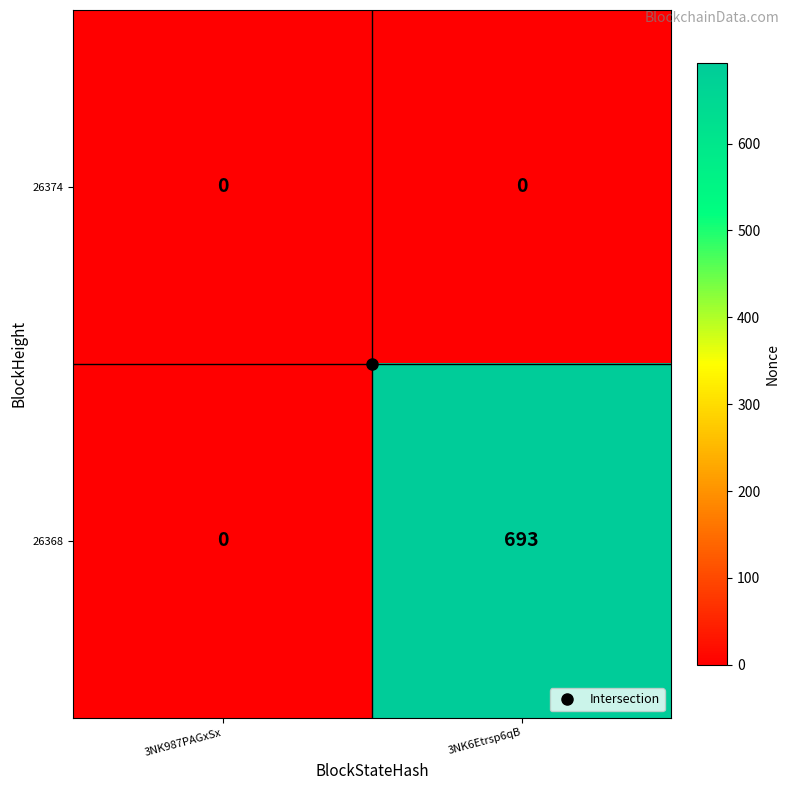

What is the sum of the 26368 values at 3NK6Etrsp6qB and 3NK987PAGxSx?

693